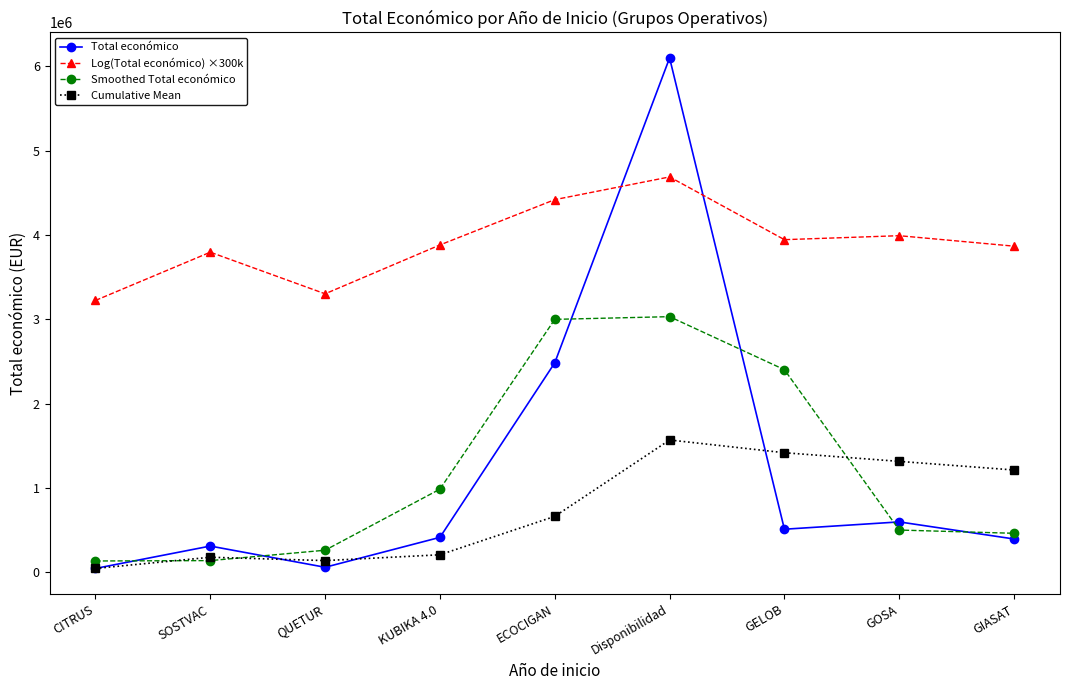

What is the difference between the highest and lowest values at SOSTVAC?

3655456.4